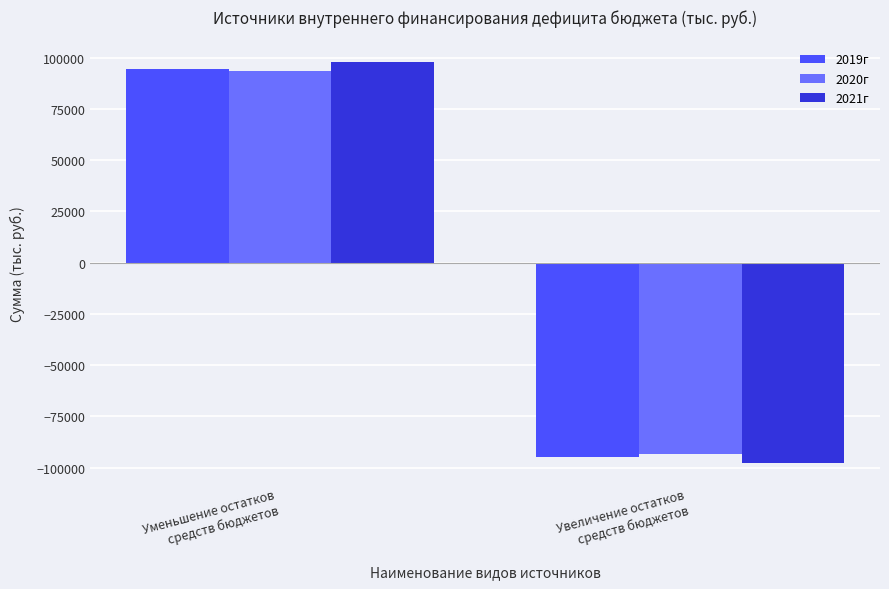

What is the greatest value displayed?

97803.1